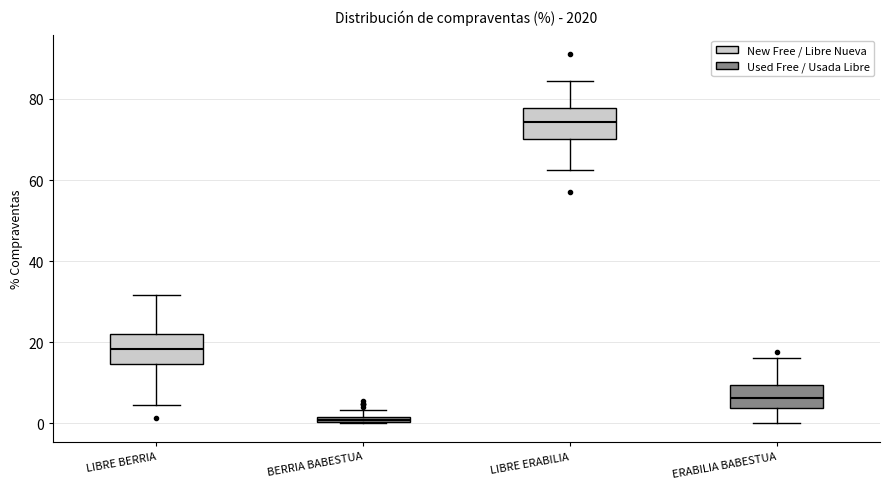

Which box has the highest median line?

LIBRE ERABILIA